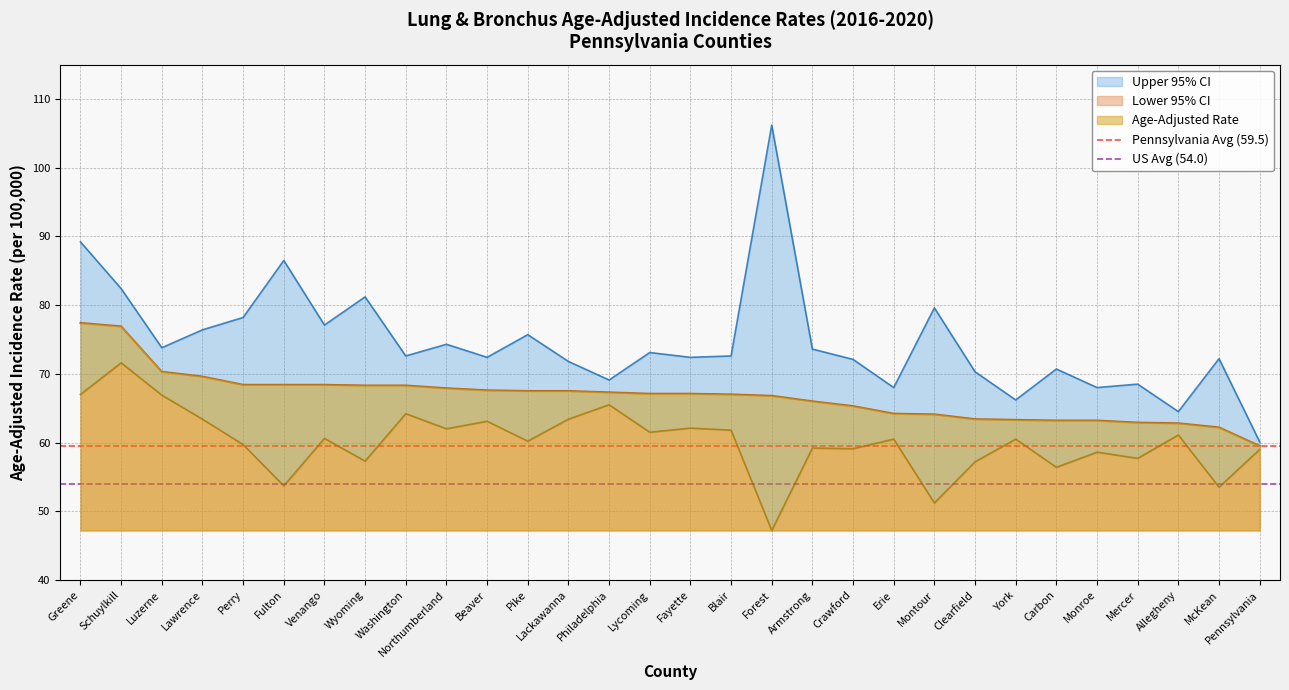

Is it true that Age-Adjusted Rate equals 20.5 at Allegheny?

False